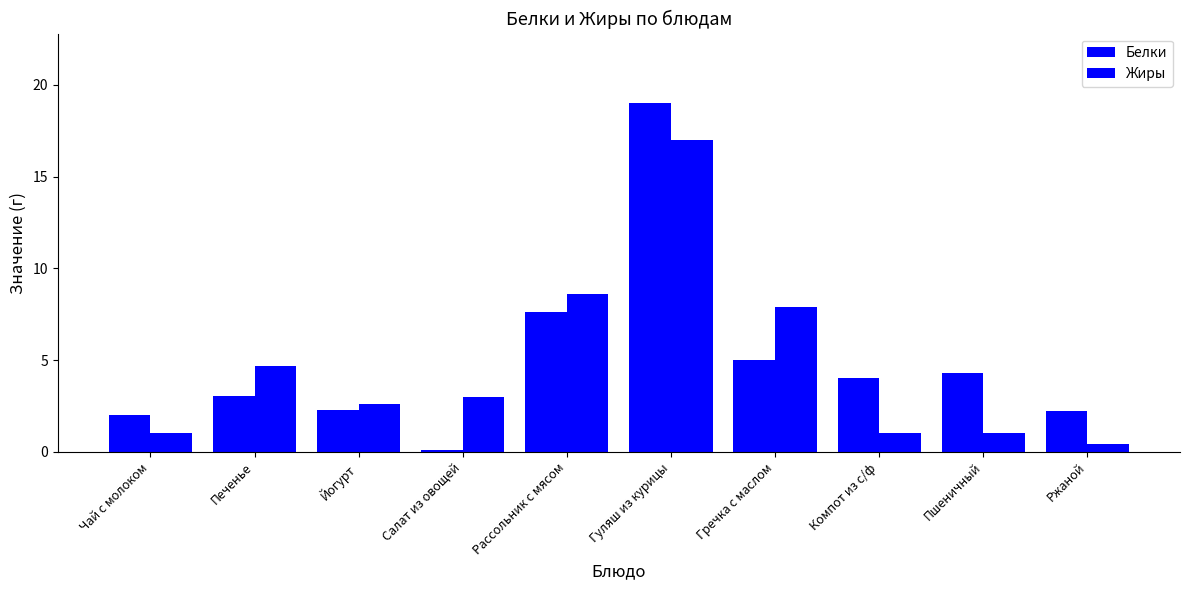

List the series in order of their peak value, highest first.

Белки, Жиры